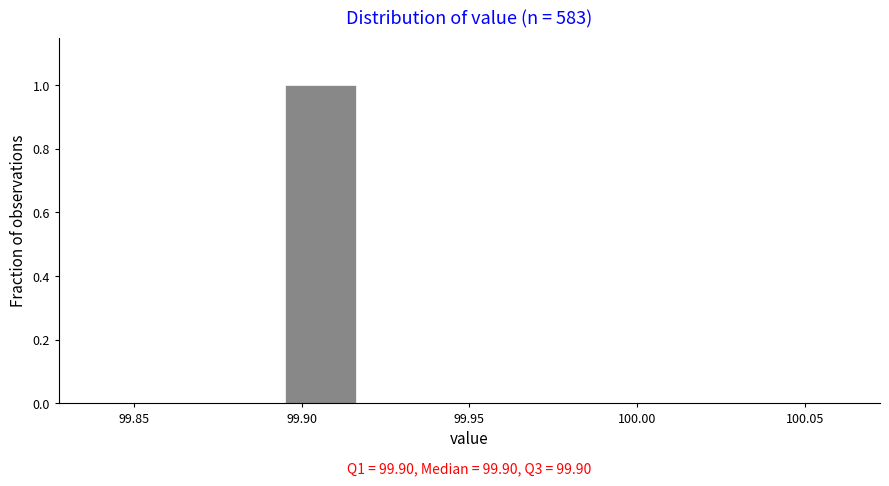

Over which range of the x-axis is the bar tallest?

99.895 to 99.915